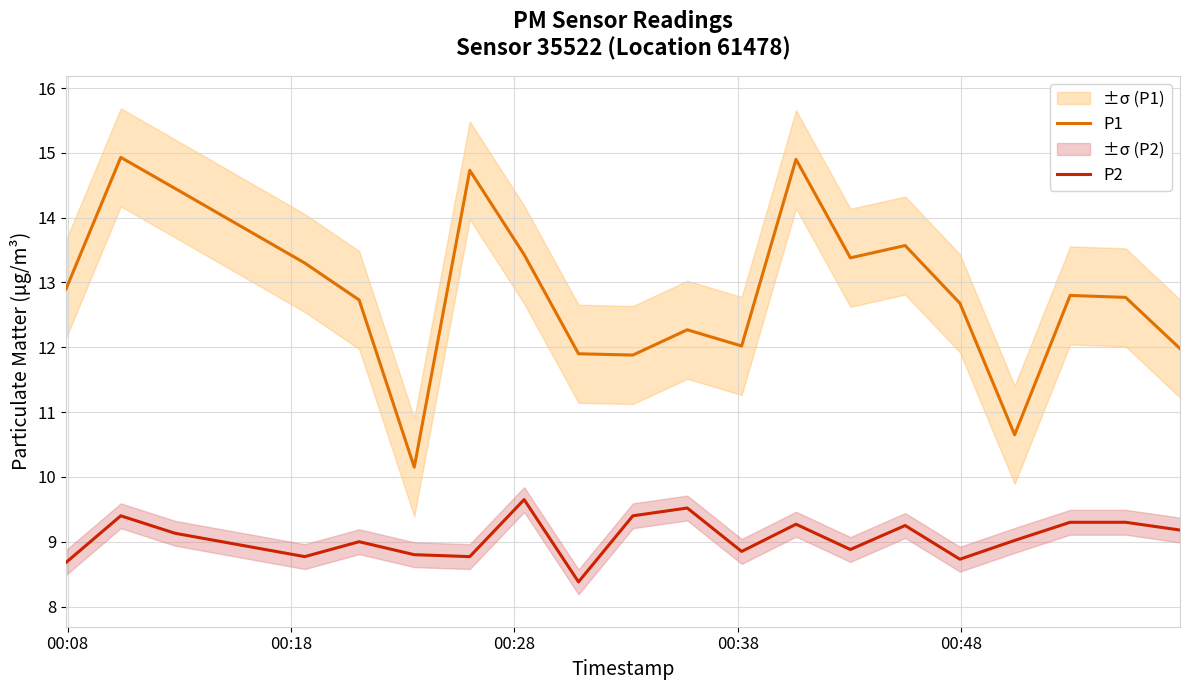

List the series in order of their peak value, lowest first.

P2, P1